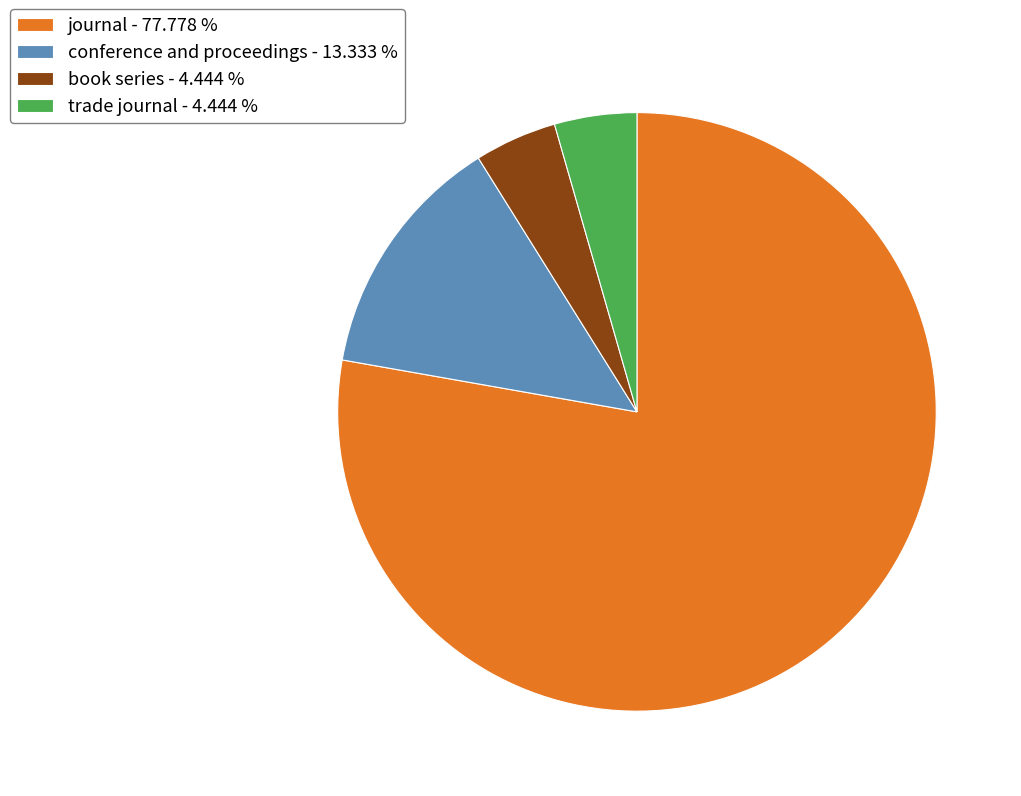

The conference and proceedings slice represents 13% of the pie. True or false?

True